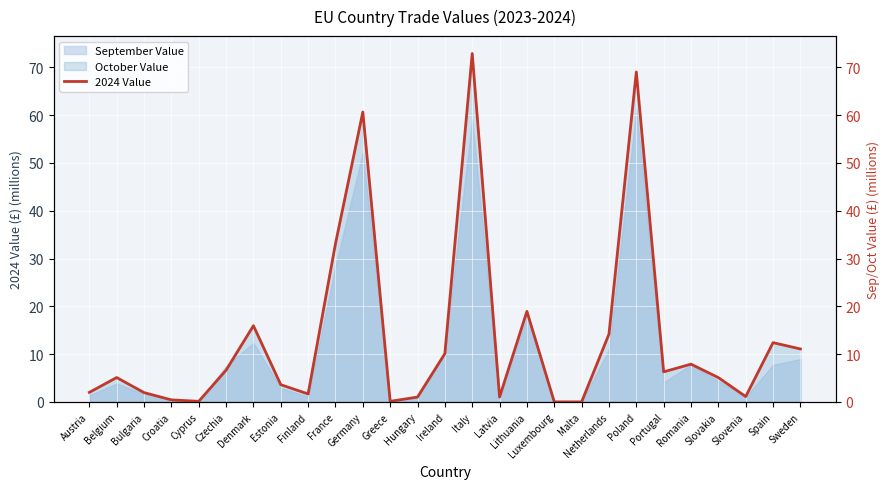

What is the approximate value at Ireland?

10.1